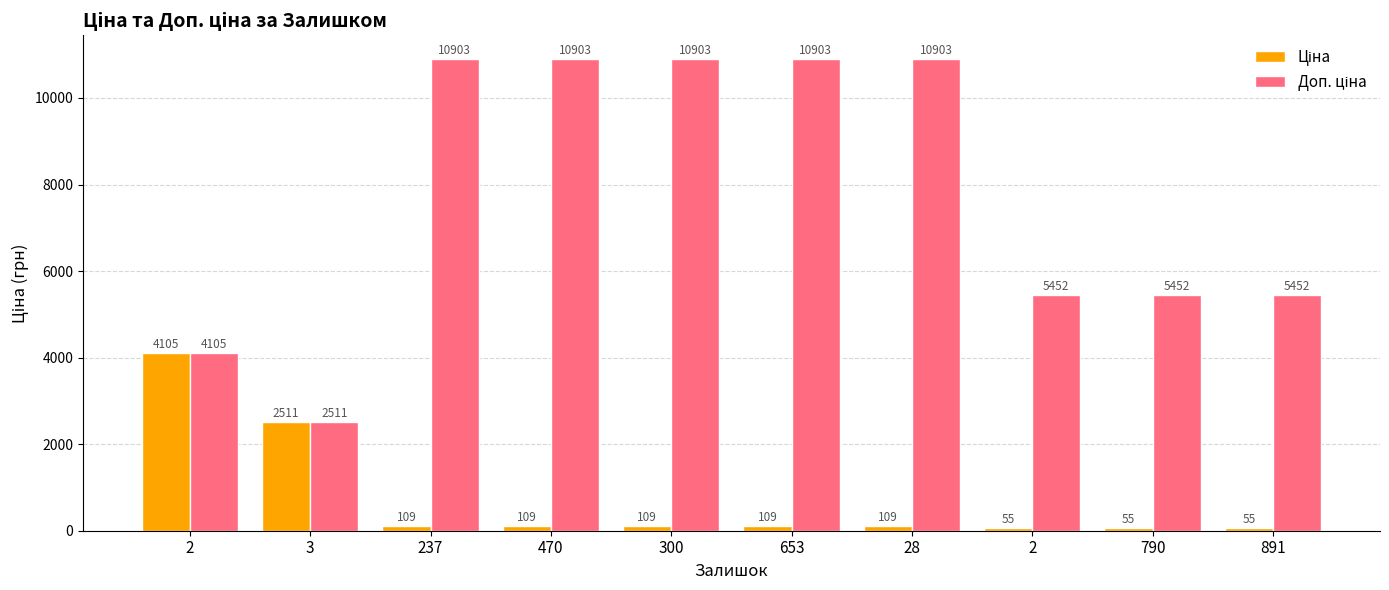

How many data points does each series have?

10